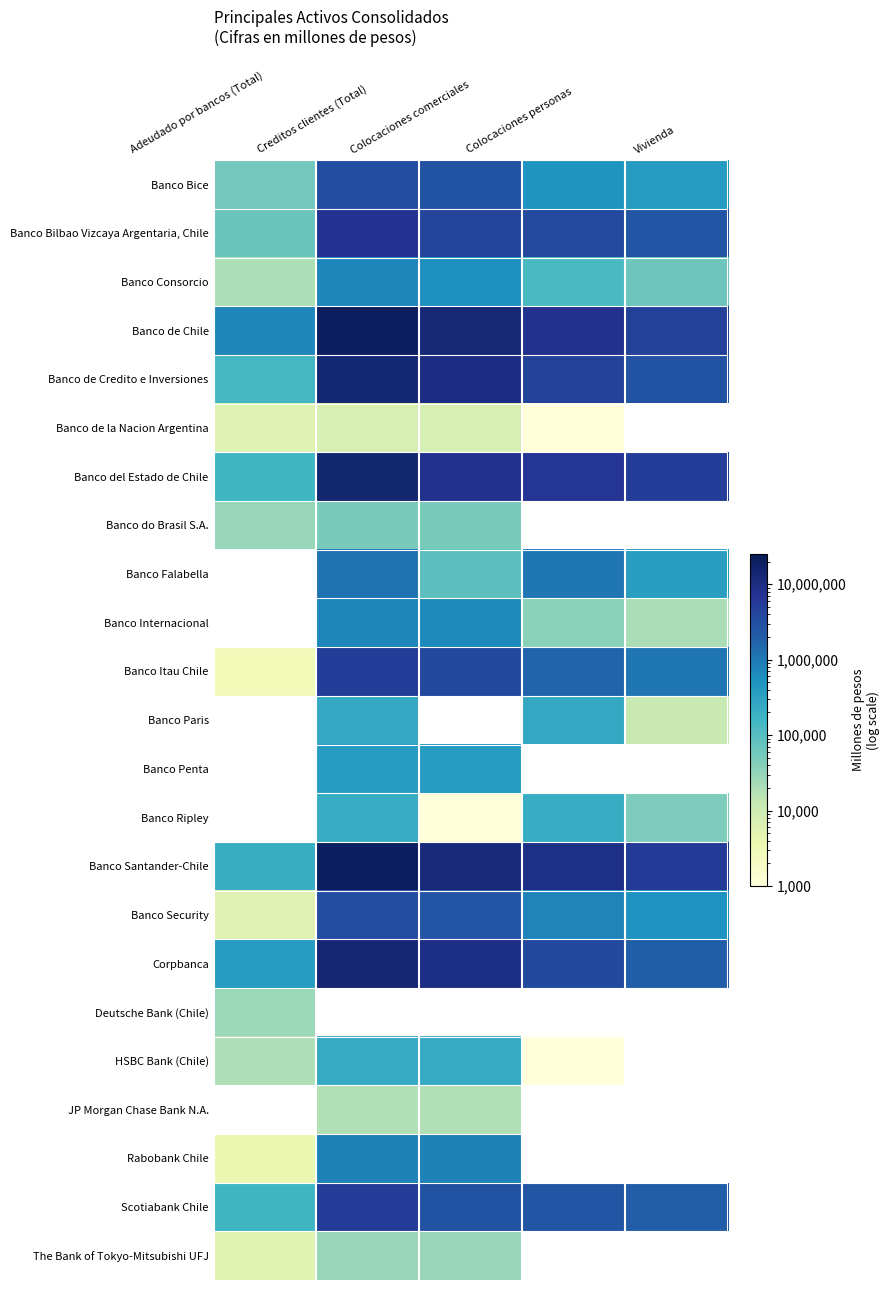

What is the minimum value shown in the chart?

72.0